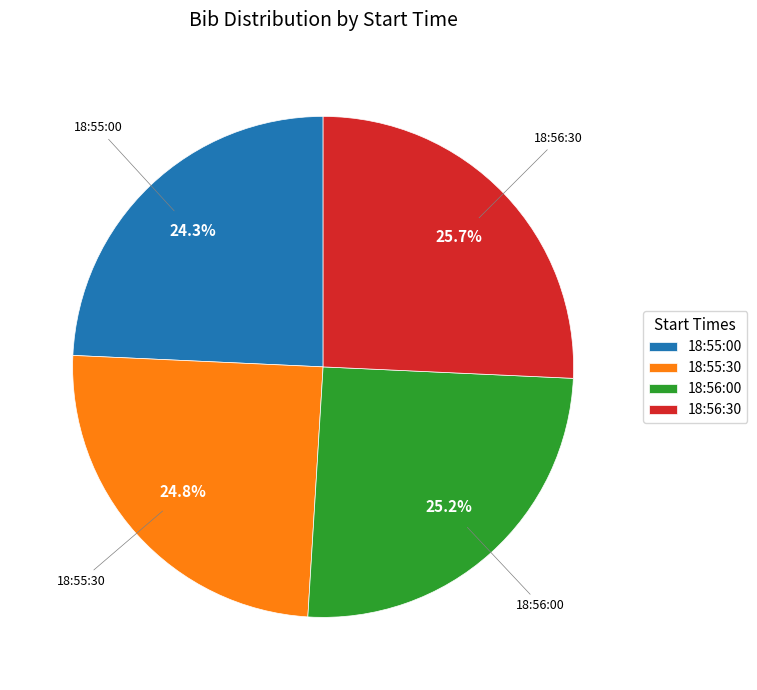

How much of the chart is everything except 18:55:30?

75.2%